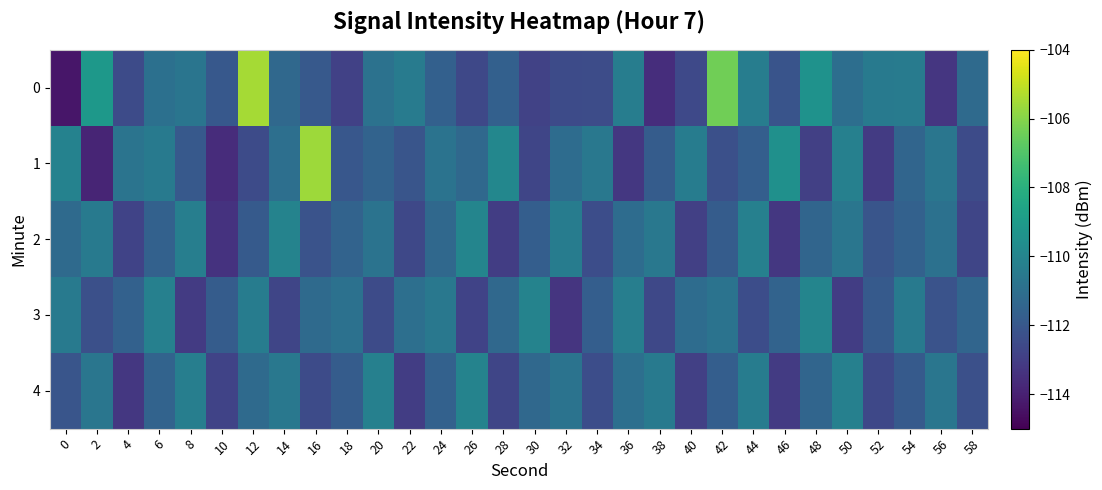

What is the spread (max minus min) of values at 54?

1.5